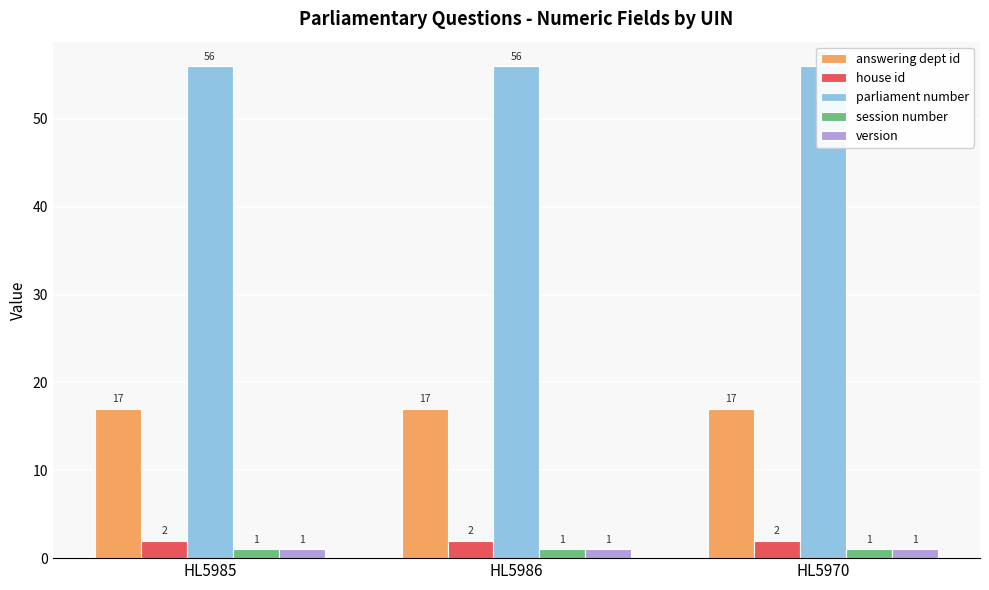

What is the spread (max minus min) of values at HL5985?

55